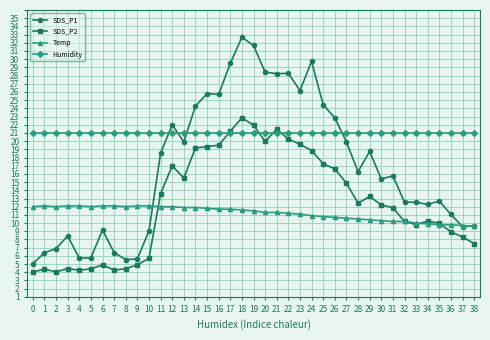

What are all the series names shown in the legend?

SDS_P1, SDS_P2, Temp, Humidity